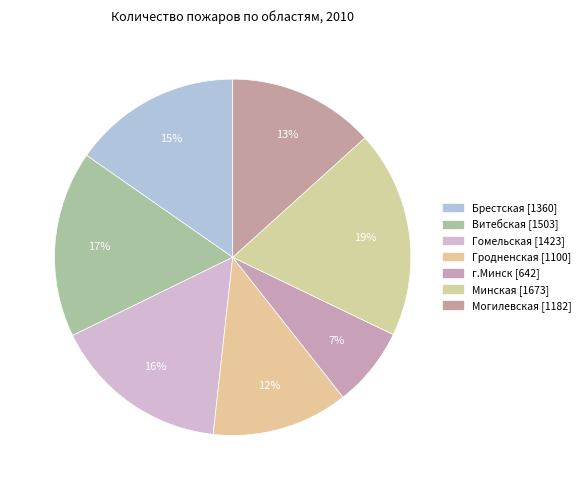

How many segments does this pie chart have?

7